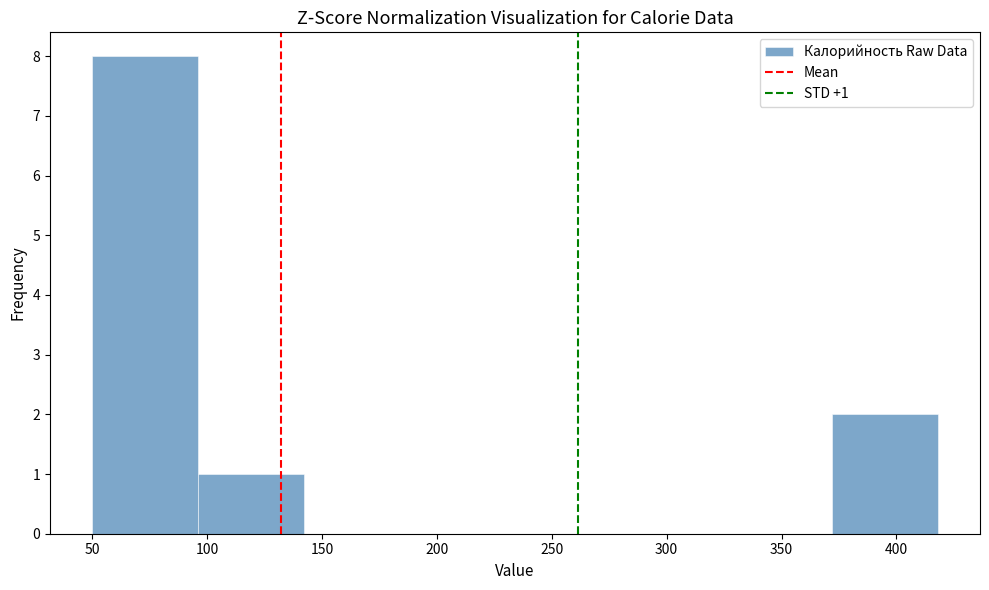

Over which range of the x-axis is the bar tallest?

50 to 96